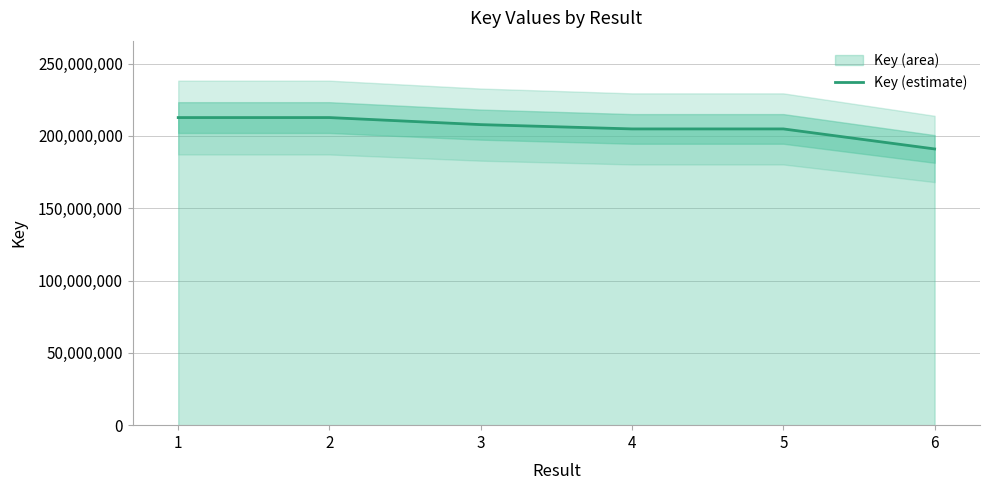

What is the change in value from 4 to 5?

-256